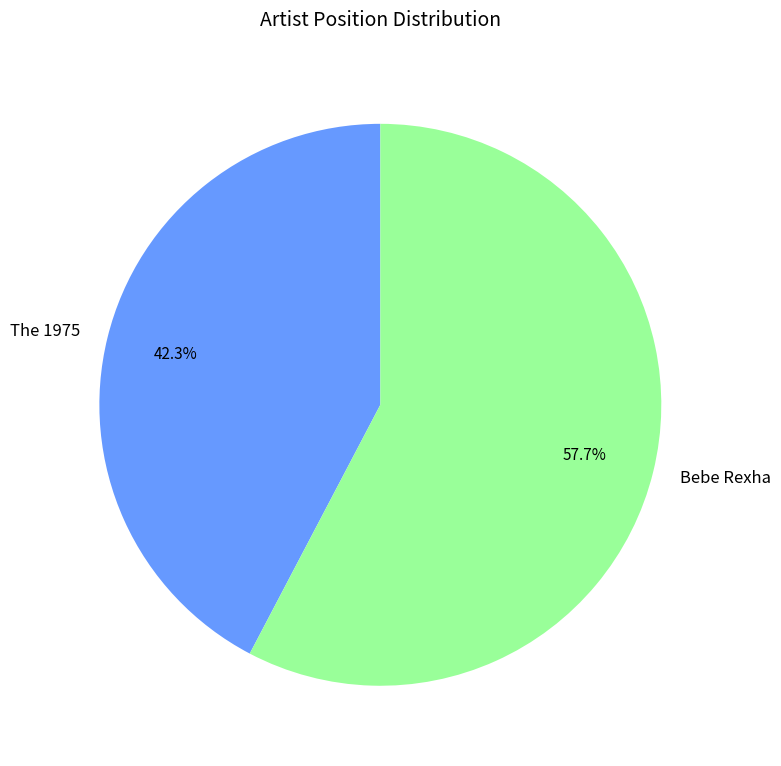

To the nearest percent, what is the difference between the largest and smallest slice percentages?

15%